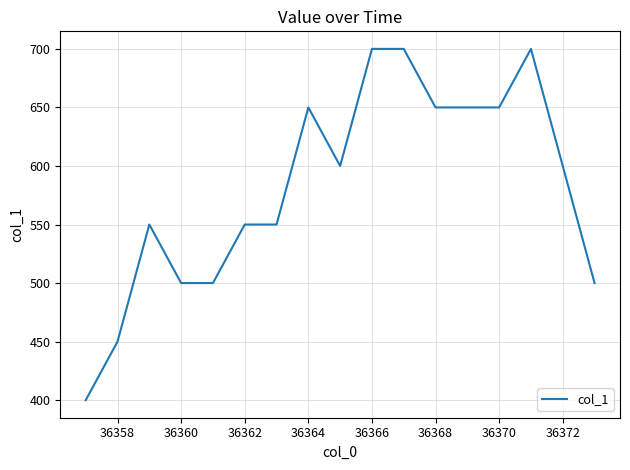

What is the difference between the maximum and minimum values?

300